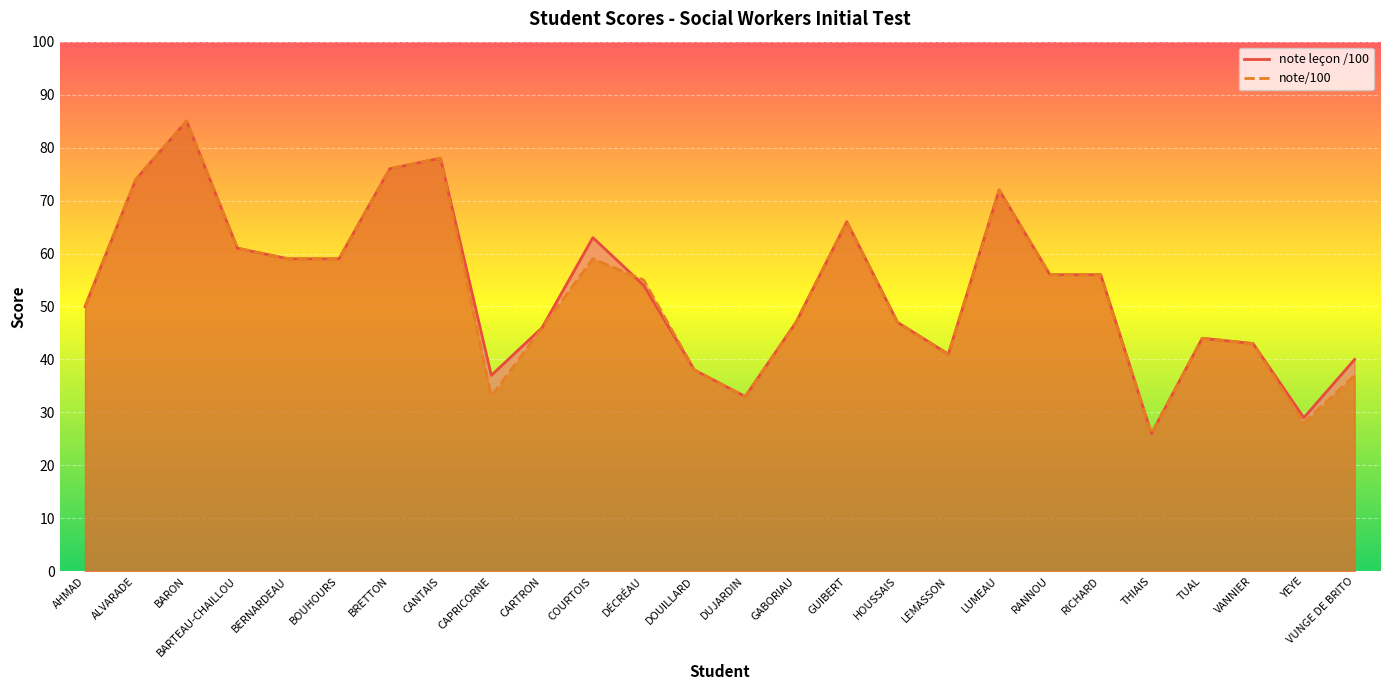

What is the maximum value for note/100 line?

85